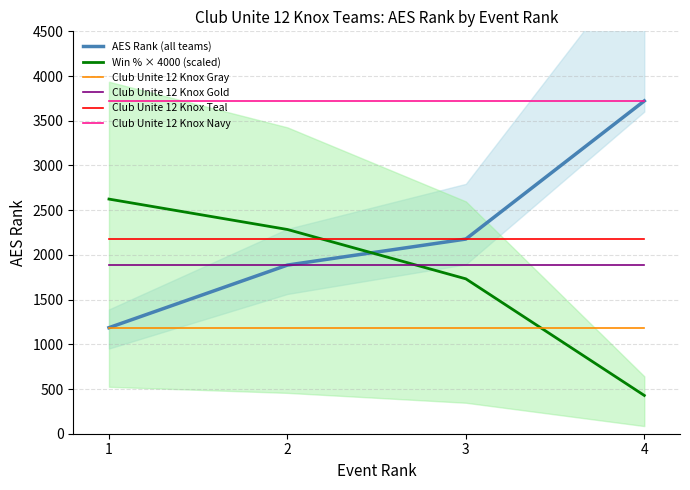

What is the value of the Win % × 4000 (scaled) point at the 1st from the left?

2624